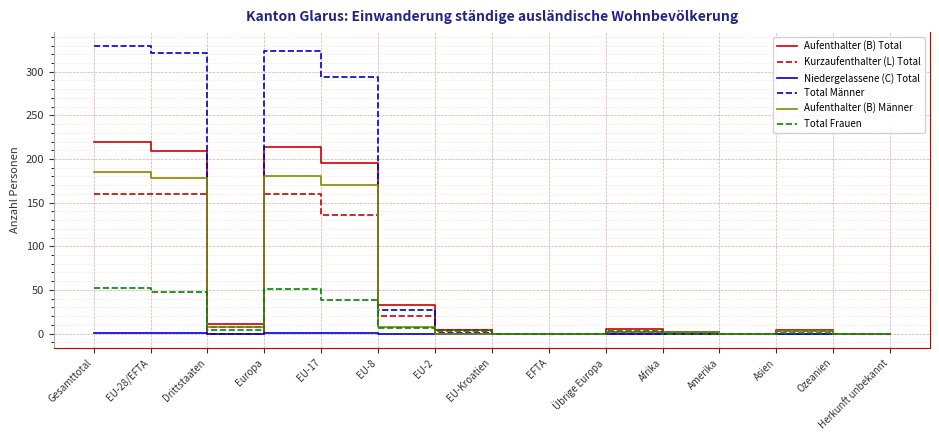

What position from the right is Afrika?

5